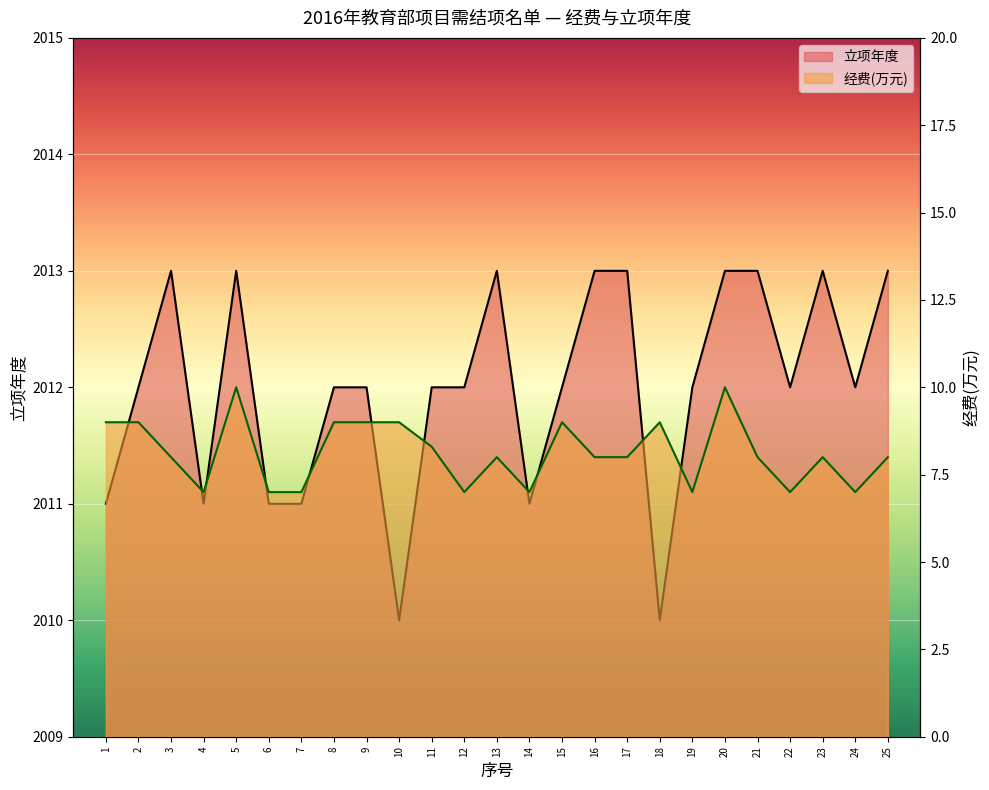

What is the highest value of the 立项年度 series?

2013.0